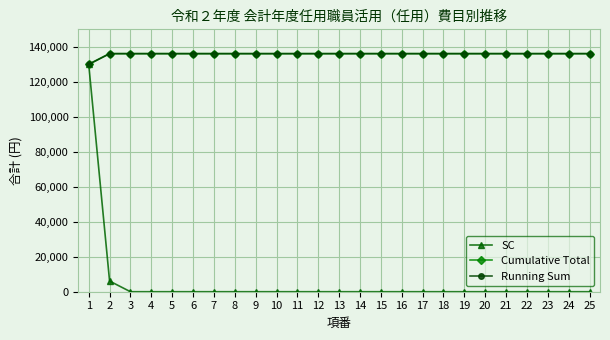

Which series has the widest spread of values?

SC